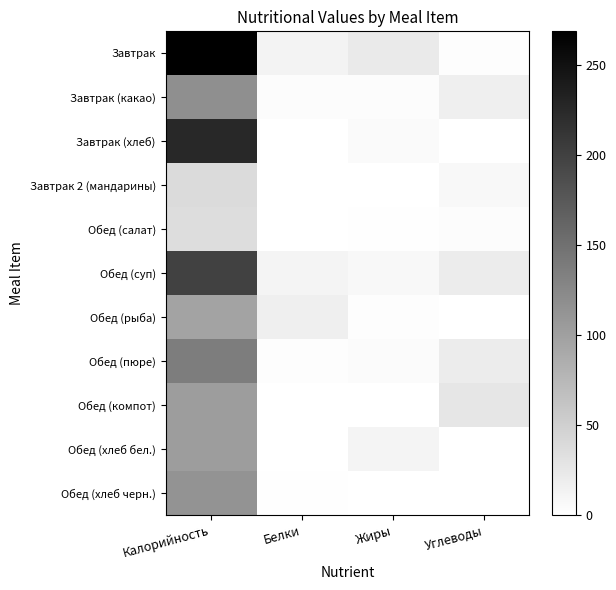

At which category does the chart reach its minimum across all series?

Жиры